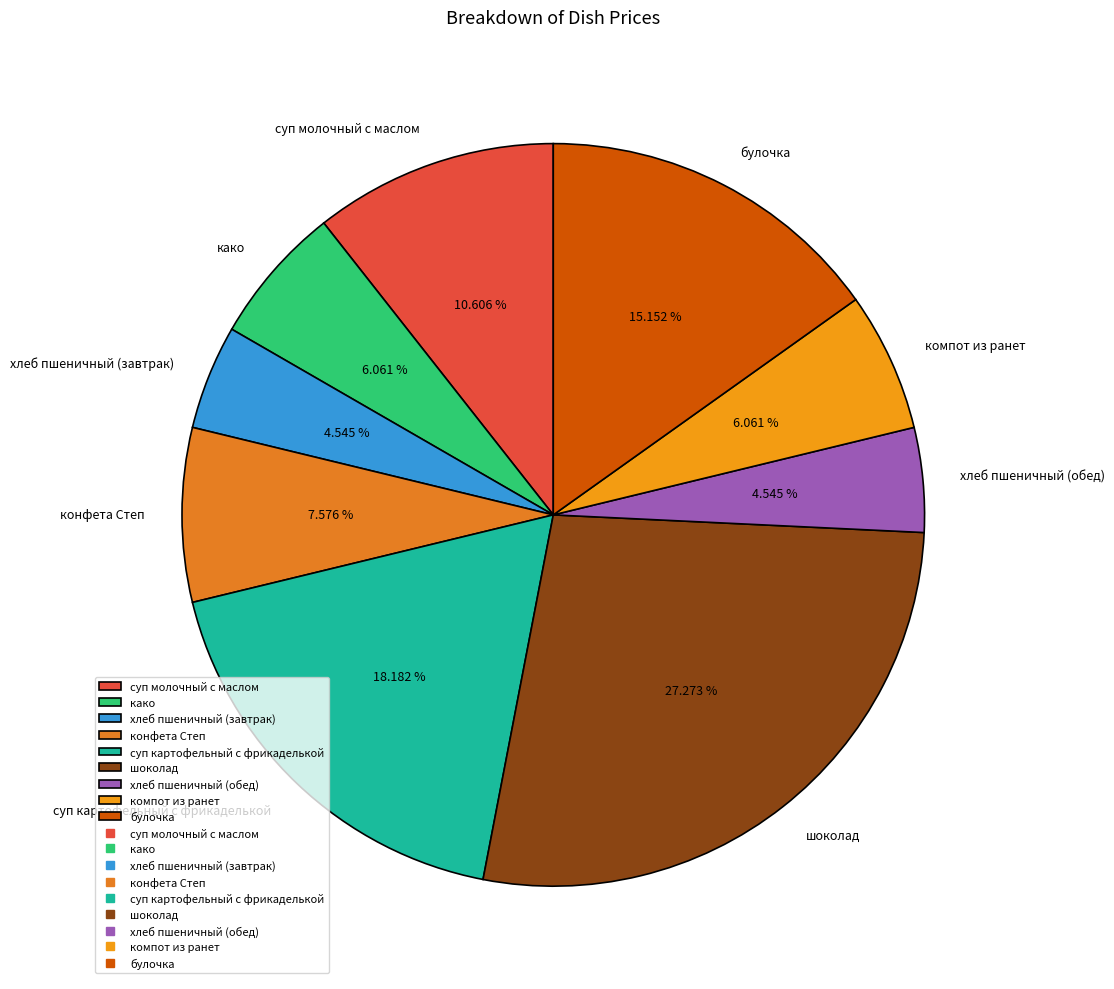

The како slice represents 1% of the pie. True or false?

False